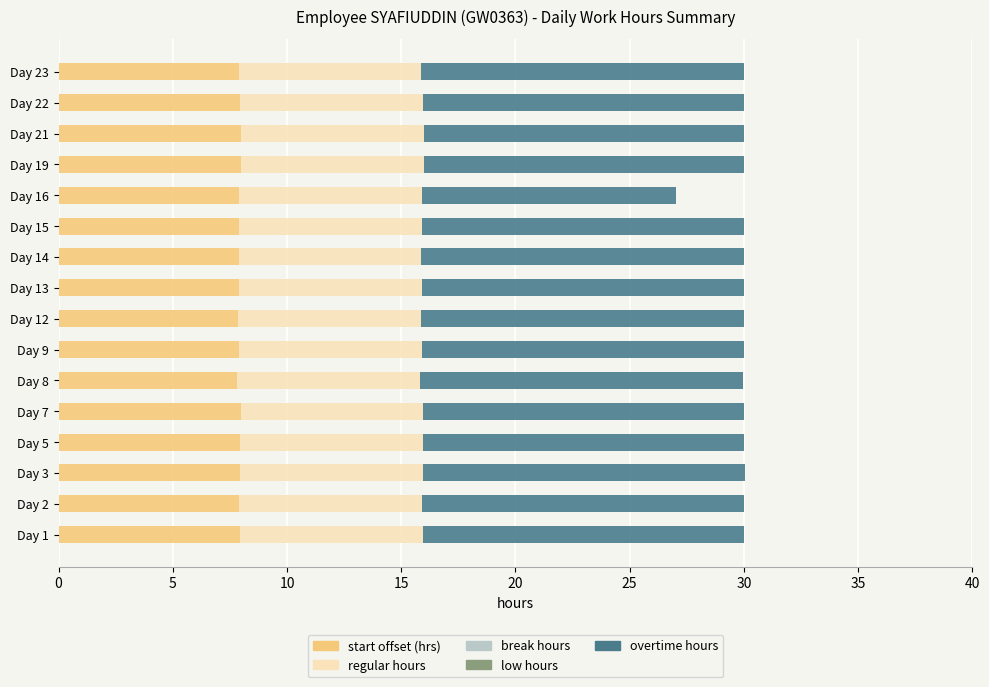

What is the total value across all series at Day 2?

30.0